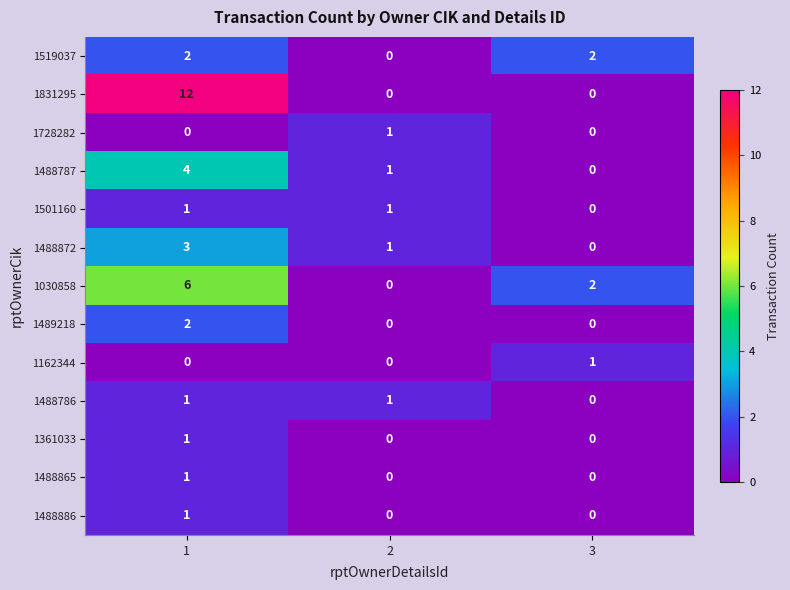

Which series has the largest total across all categories?

1831295